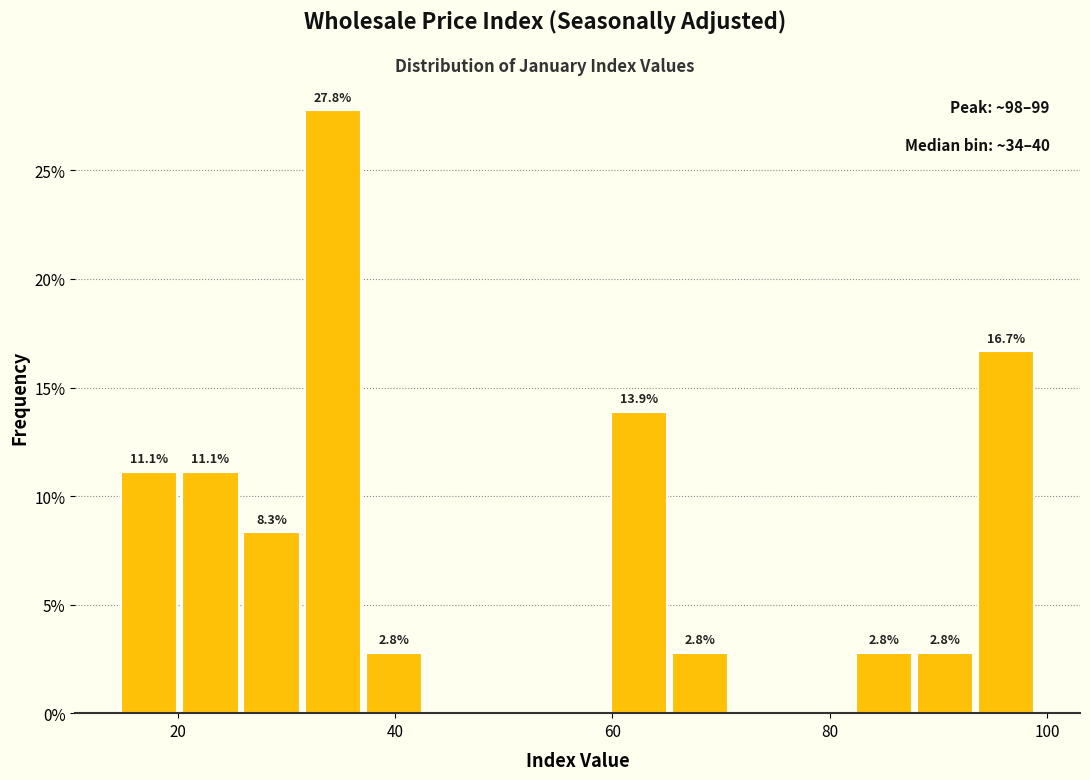

Read against the x-axis, roughly where is the centre of the tallest bar?

34